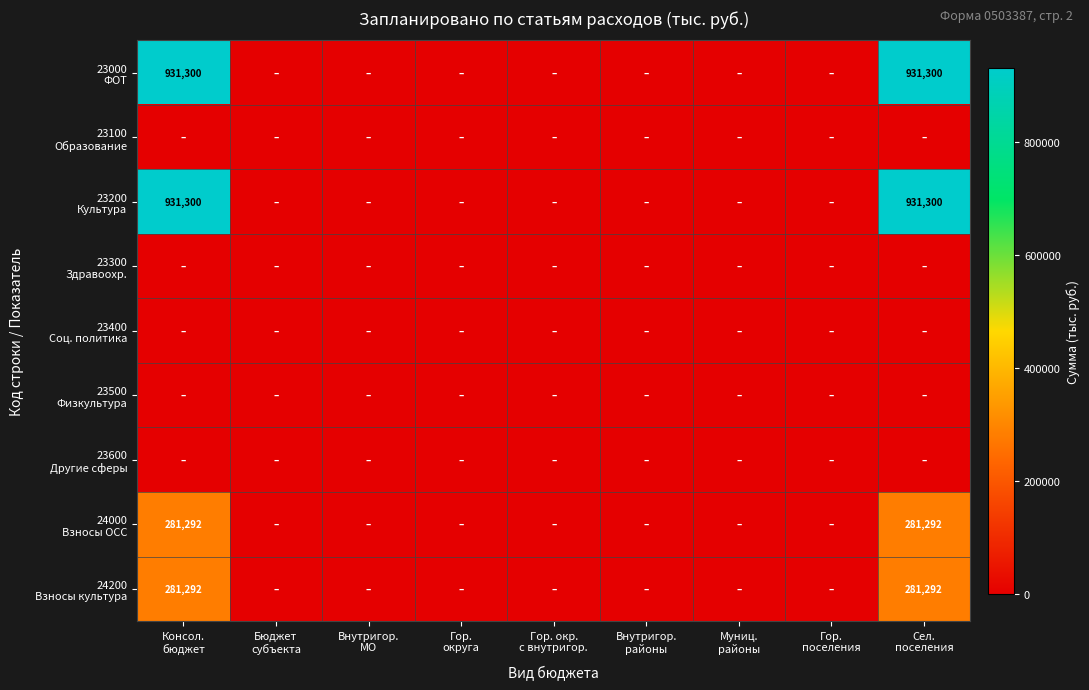

List the labels in order of 24000 Взносы ОСС value, largest first.

Консол. бюджет, Сел. поселения, Бюджет субъекта, Внутригор. МО, Гор. округа, Гор. окр. с внутригор., Внутригор. районы, Муниц. районы, Гор. поселения